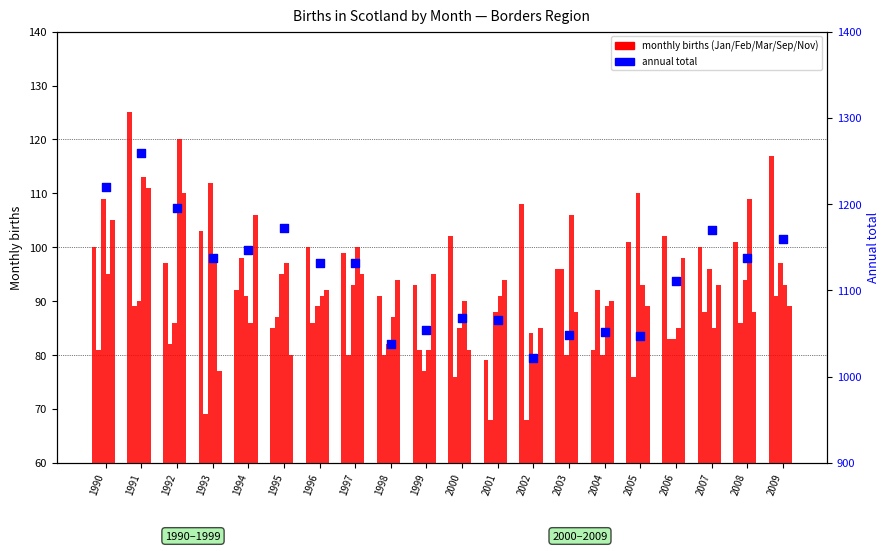

Which series reaches the maximum Y coordinate?

Annual total